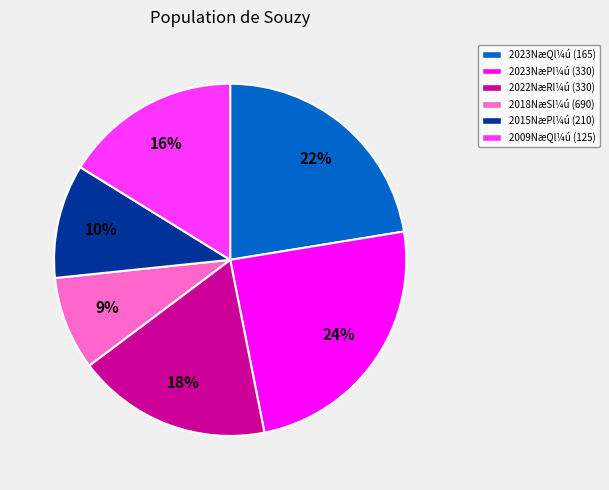

Does any single category account for the majority?

No